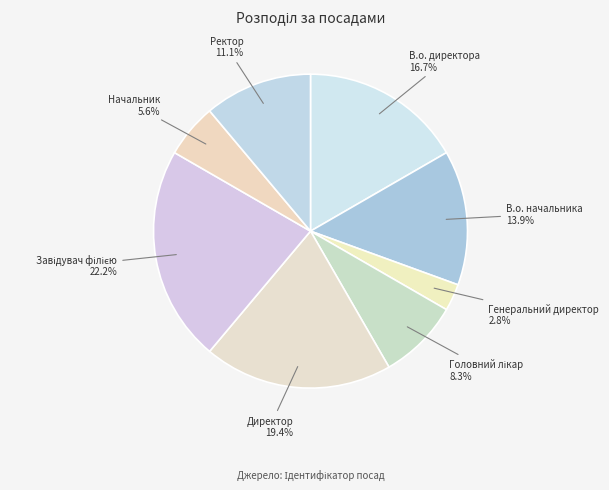

To the nearest percent, what is the combined percentage of Ректор and Генеральний директор?

14%